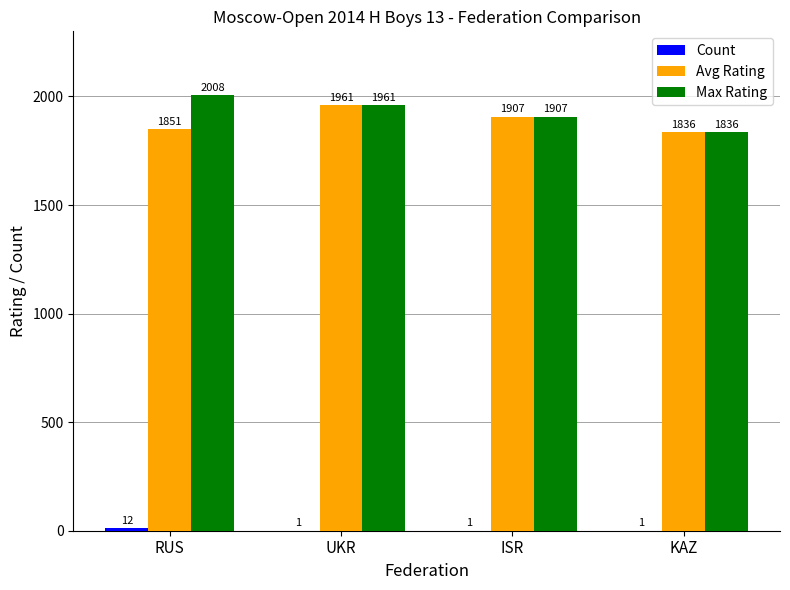

At which label does Avg Rating first exceed 1907?

UKR